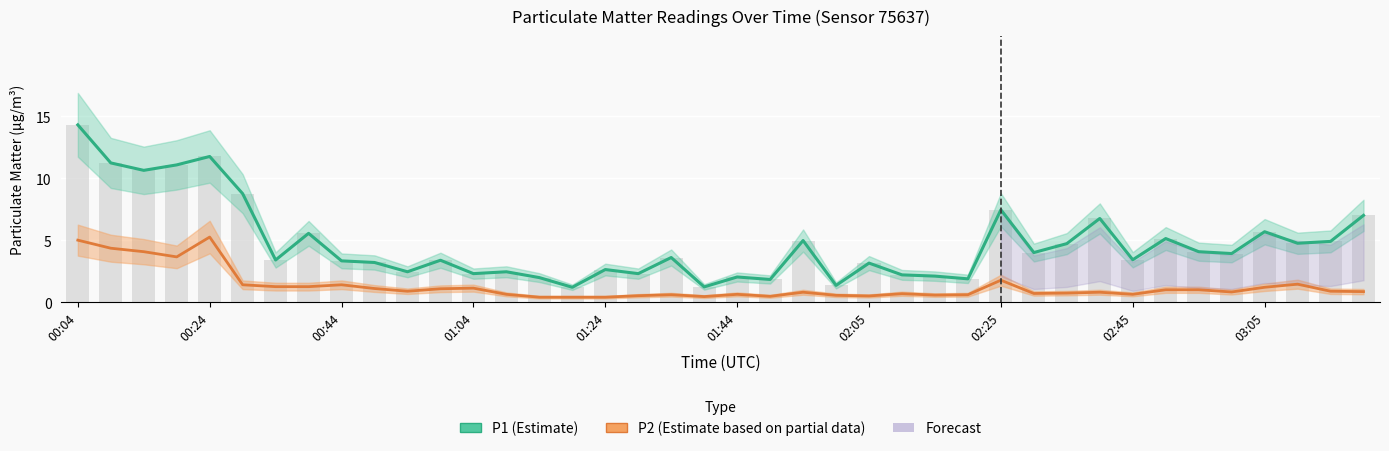

What is the sum of the P1 (Estimate) values at 01:24 and 14?

13.7